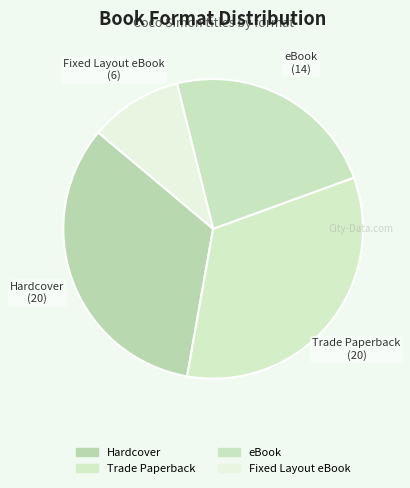

To the nearest percent, what is the difference between the largest and smallest slice percentages?

23%